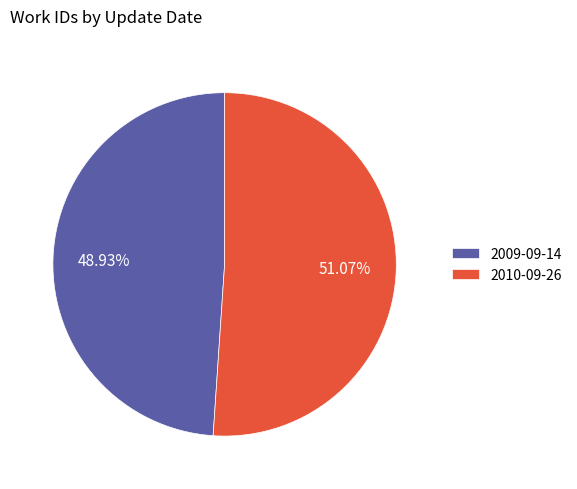

How many segments does this pie chart have?

2